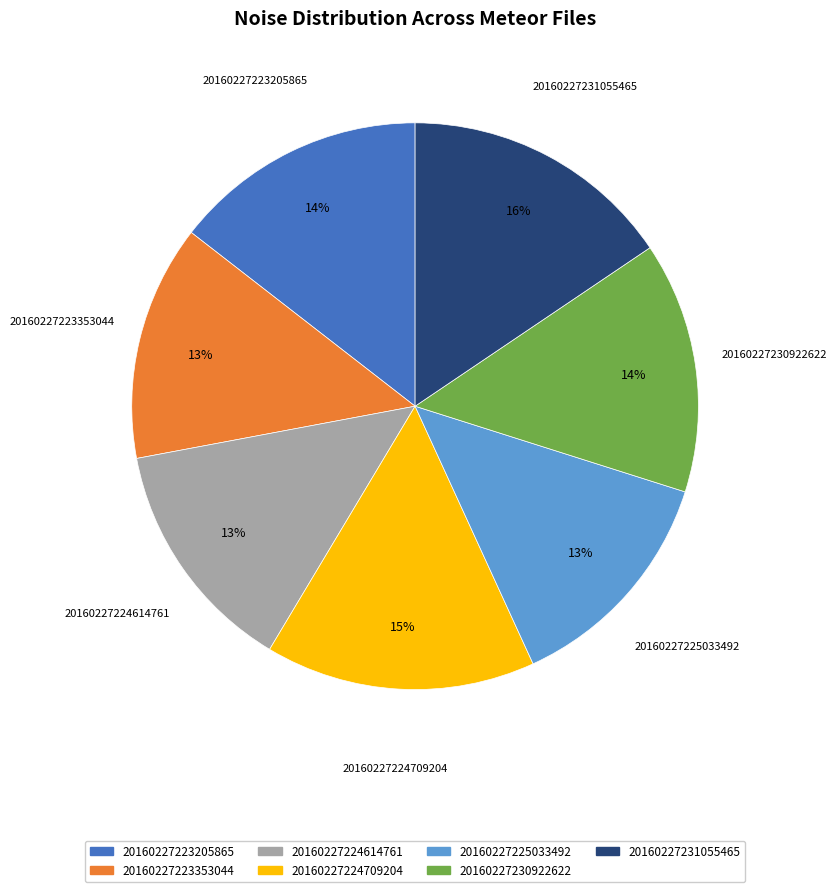

Count the number of slices in the pie.

7